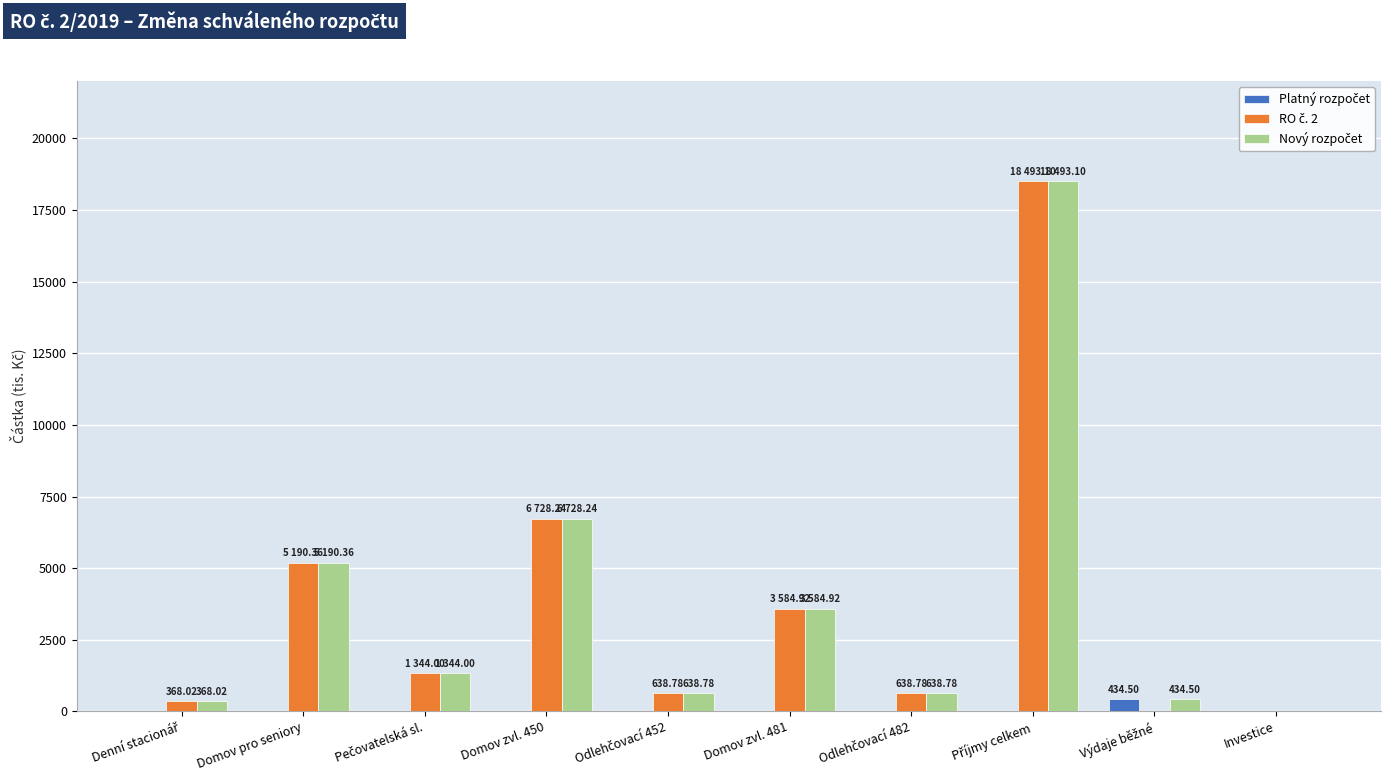

Is the value of Platný rozpočet at Domov zvl. 450 greater than the value of Nový rozpočet at Domov pro seniory?

No